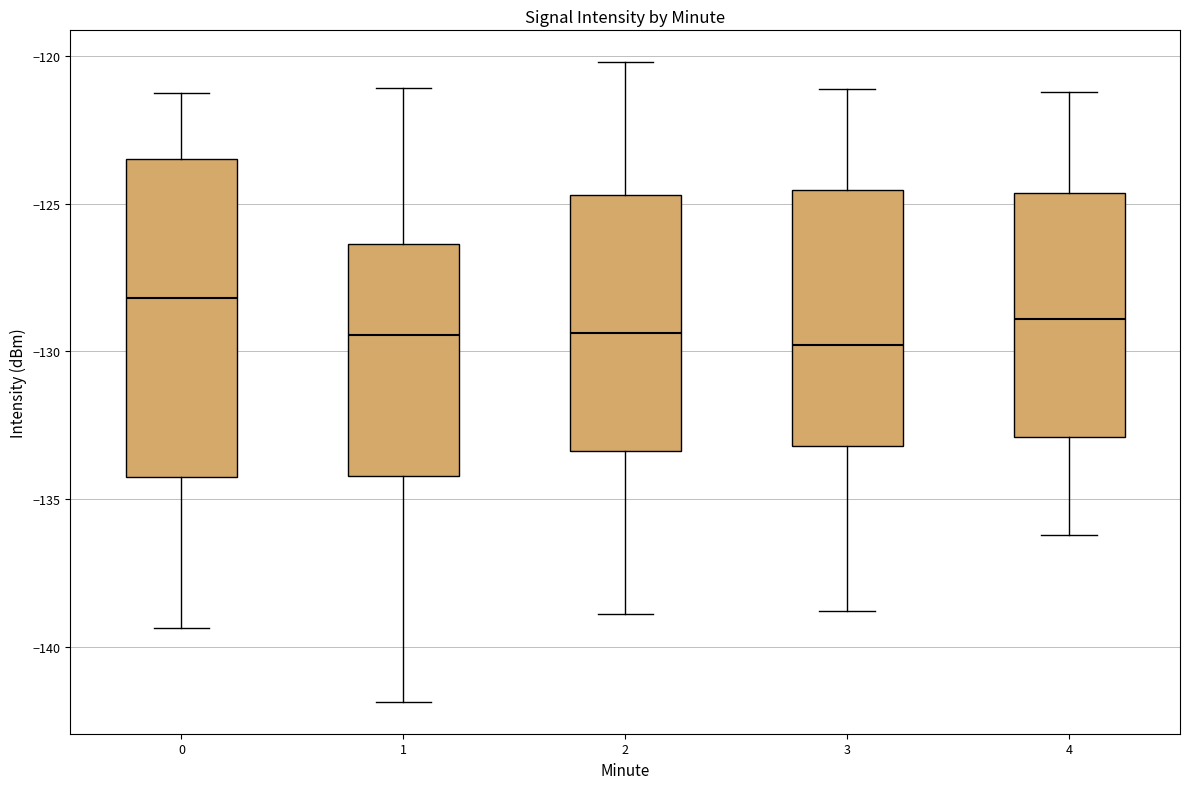

Reading left to right, read every box against the y-axis: the position of its median line, the range the box covers, and the ends of its whiskers. The values are not printed on the chart, so give them approximately, as read against the axis.

0: median -128.0, box -134.0 to -123.5, whiskers -139.5 to -121.5
1: median -129.5, box -134.0 to -126.5, whiskers -142.0 to -121.0
2: median -129.5, box -133.5 to -124.5, whiskers -139.0 to -120.0
3: median -130.0, box -133.0 to -124.5, whiskers -139.0 to -121.0
4: median -129.0, box -133.0 to -124.5, whiskers -136.0 to -121.0